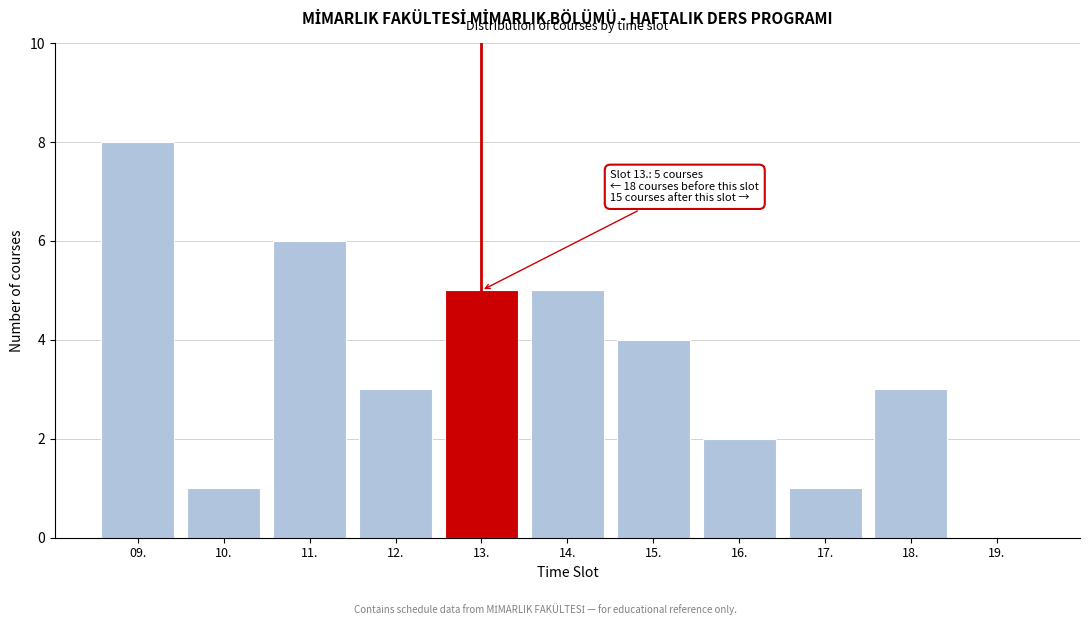

Reading left to right, transcribe all the data shown in this chart.

09.=8	10.=1	11.=6	12.=3	13.=5	14.=5	15.=4	16.=2	17.=1	18.=3	19.=0